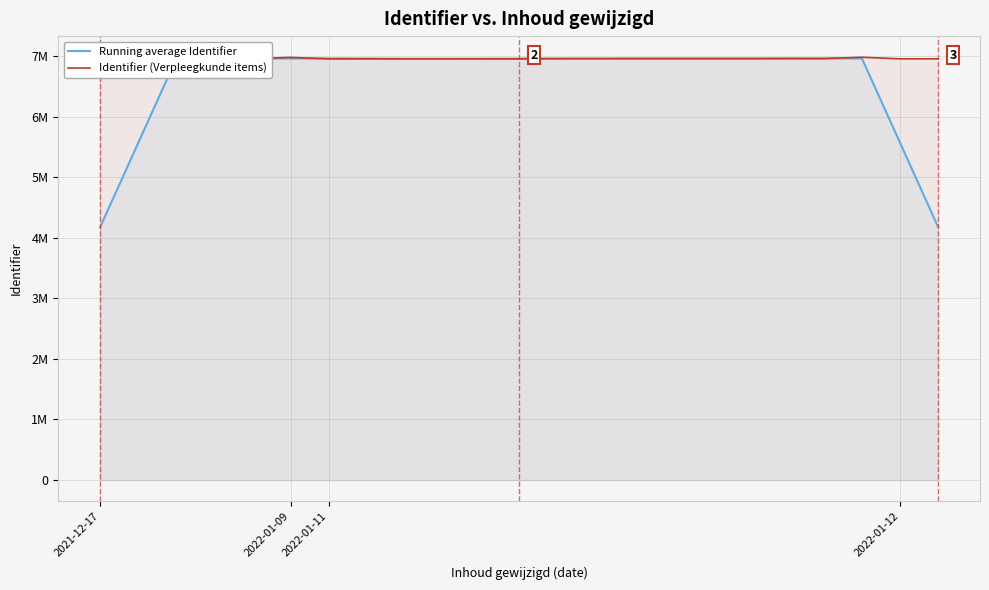

Reading left to right, what are all the values shown in this chart?

Running average Identifier: 4173684.0	5564929.8	6956696.2	6961206.8	6961087.0	6960967.4	6960830.6	6960173.6	6955545.4	6955665.6	6956316.4	6956973.6	6957675.8	6958377.4	6958961.0	6959013.8	6959060.0	6959061.4	6963514.8	6962809.6	6962108.4	5570296.0	4178483.0
Identifier (Verpleegkunde items): 6956139.0	6956140.0	6956141.0	6956229.0	6958832.0	6978692.0	6955541.0	6955543.0	6955545.0	6955547.0	6955551.0	6956142.0	6958797.0	6958831.0	6959058.0	6959059.0	6959060.0	6959061.0	6959062.0	6959065.0	6981326.0	6955534.0	6955555.0